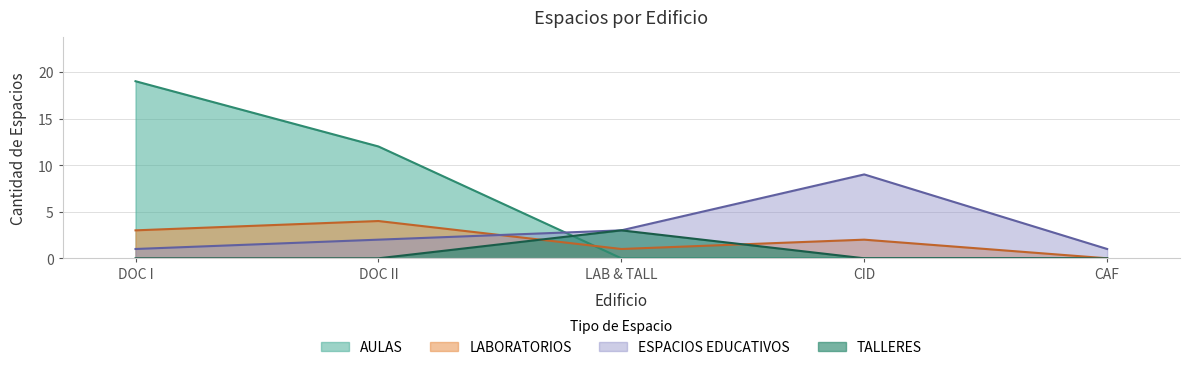

What is the difference between the LABORATORIOS values at DOC II and DOC I?

1